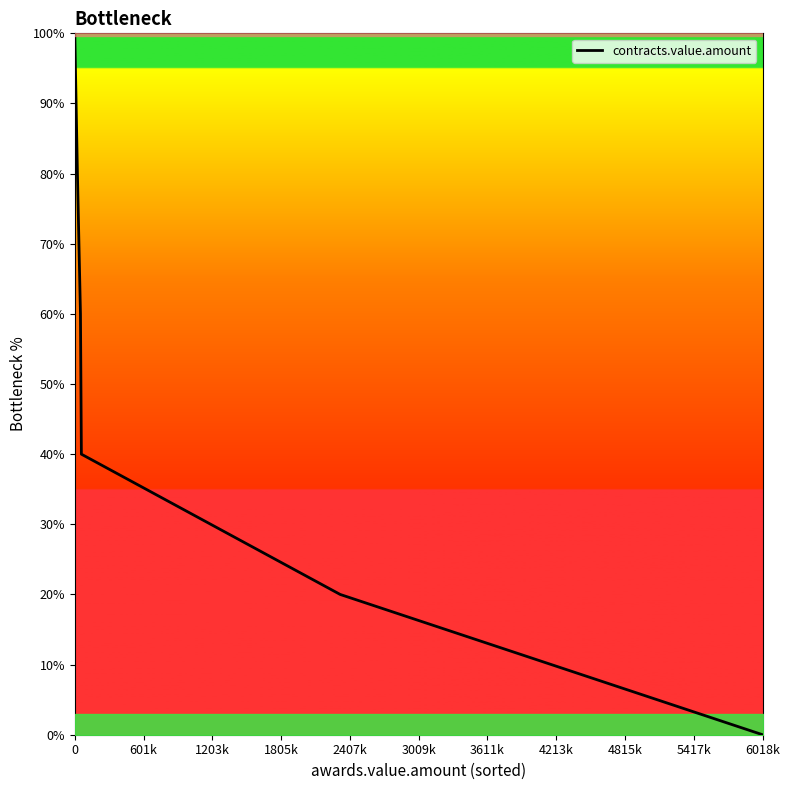

The chart shows a value of -37 at 6018k. True or false?

False